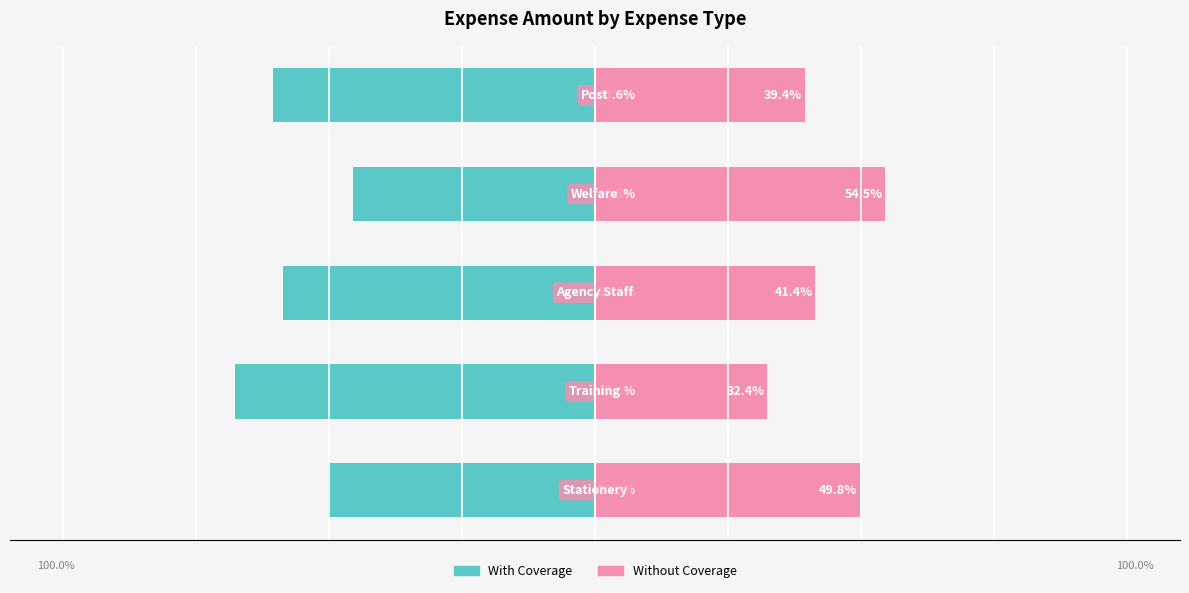

Which series has the widest spread of values?

With Coverage